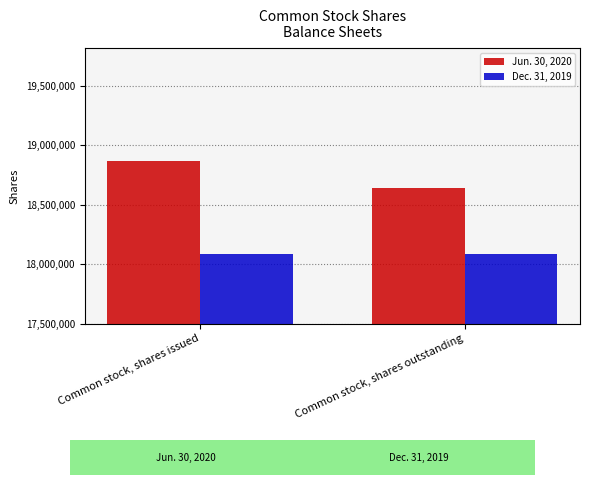

What is the spread (max minus min) of values at Common stock, shares outstanding?

556802